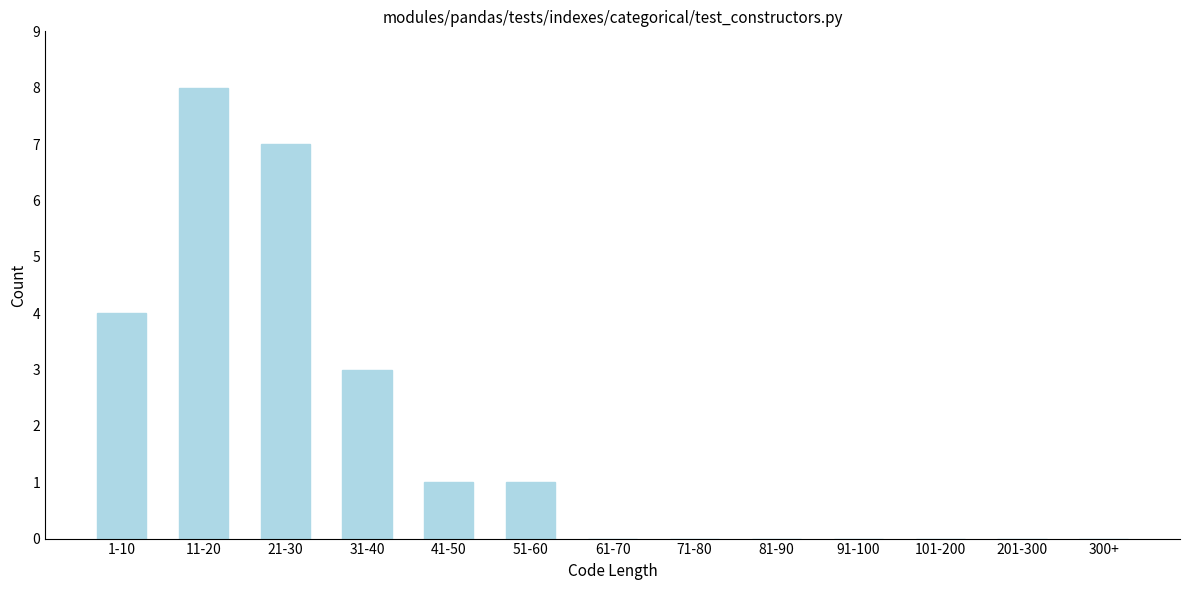

Reading left to right, transcribe all the data shown in this chart.

1-10=4	11-20=8	21-30=7	31-40=3	41-50=1	51-60=1	61-70=0	71-80=0	81-90=0	91-100=0	101-200=0	201-300=0	300+=0